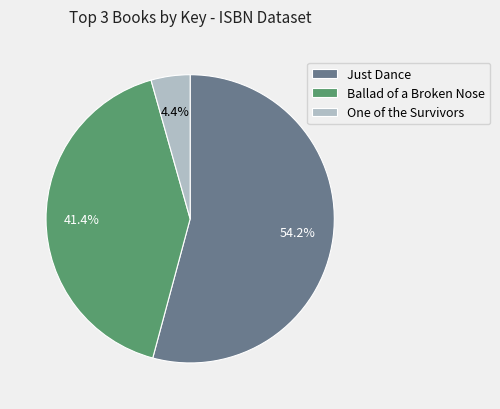

Between One of the Survivors and Just Dance, which is larger?

Just Dance